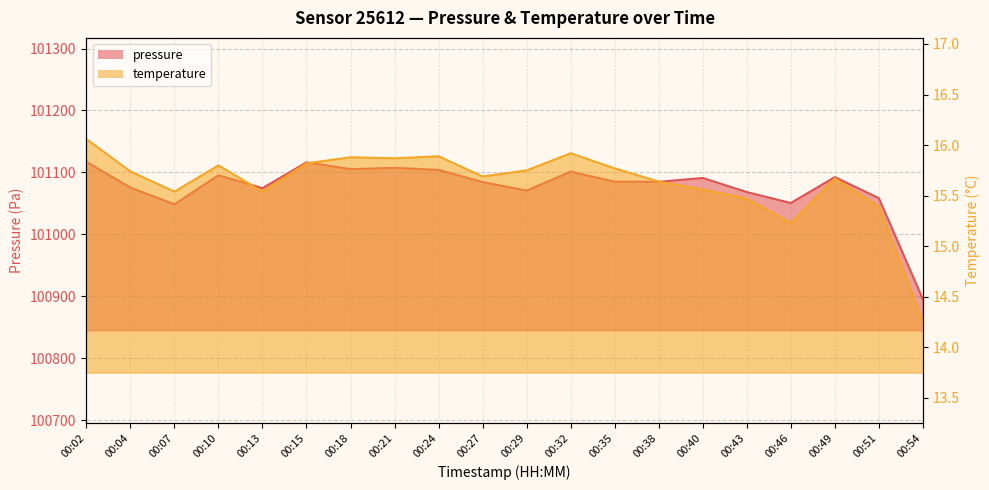

How many lines are shown in the chart?

2